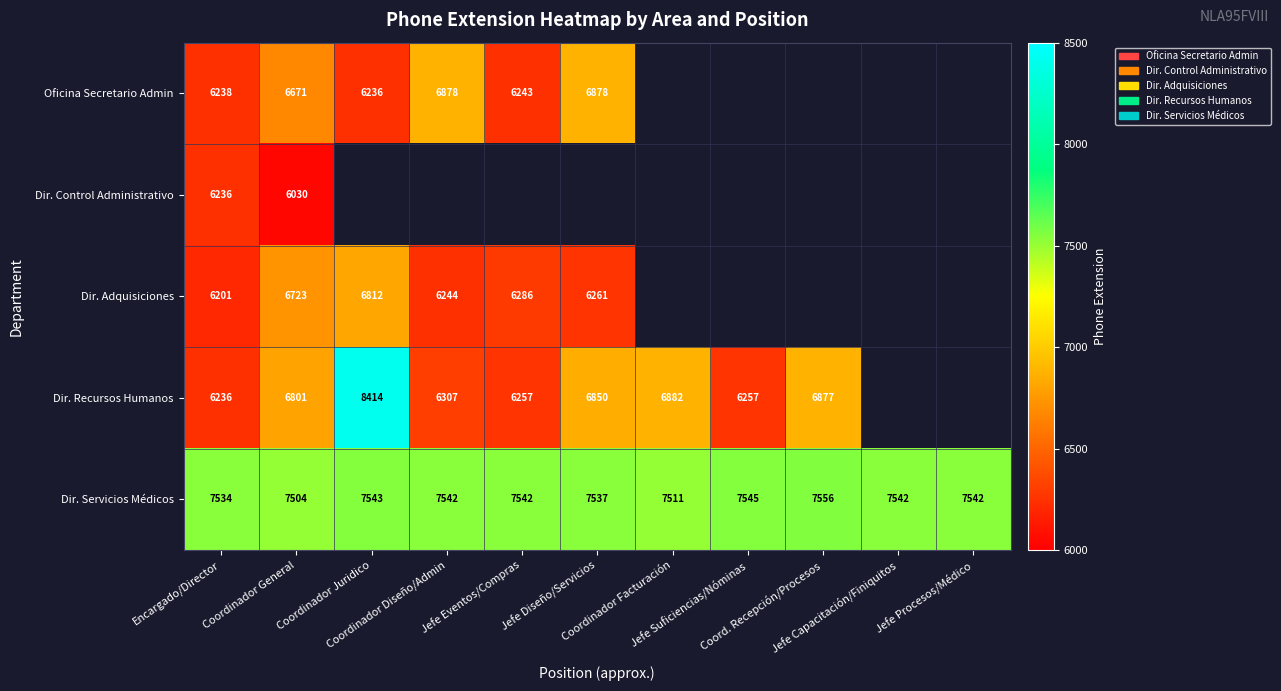

What is the maximum value for Dir. Servicios Médicos?

7556